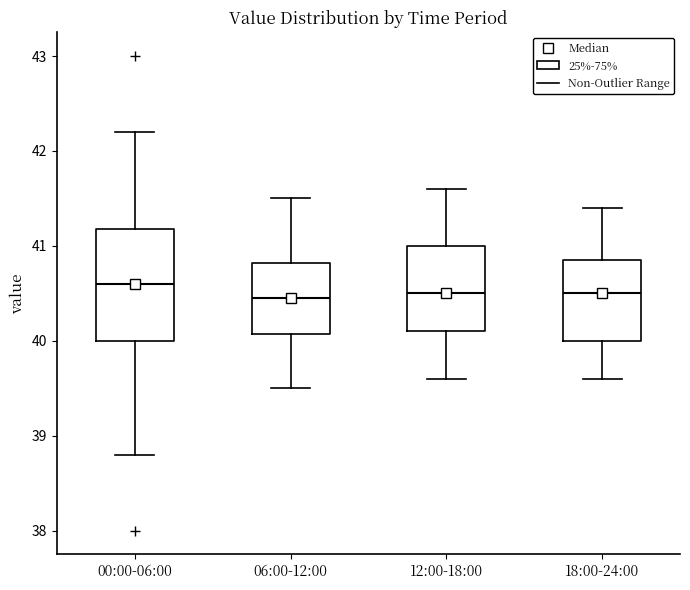

Reading left to right, read every box against the y-axis: the position of its median line, the range the box covers, and the ends of its whiskers. The values are not printed on the chart, so give them approximately, as read against the axis.

00:00-06:00: median 40.6, box 40.0 to 41.2, whiskers 38.8 to 42.2
06:00-12:00: median 40.5, box 40.1 to 40.8, whiskers 39.5 to 41.5
12:00-18:00: median 40.5, box 40.1 to 41.0, whiskers 39.6 to 41.6
18:00-24:00: median 40.5, box 40.0 to 40.9, whiskers 39.6 to 41.4